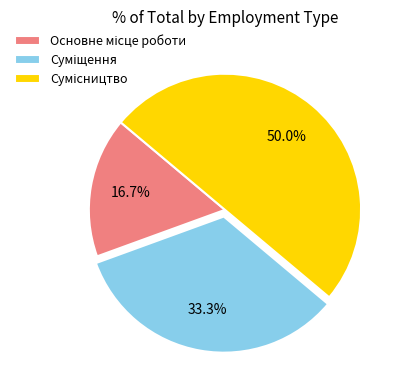

Does any single category account for the majority?

No